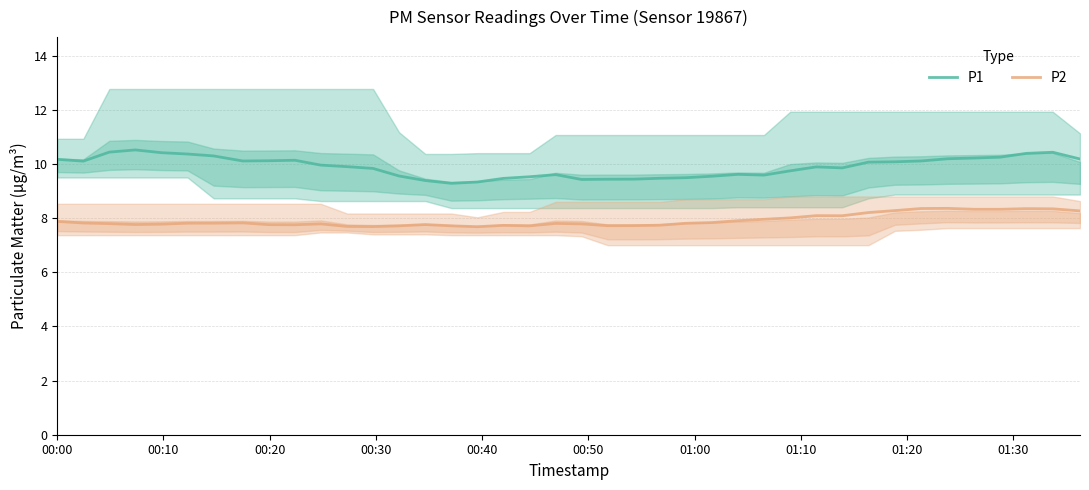

What is the minimum value for P2?

7.7